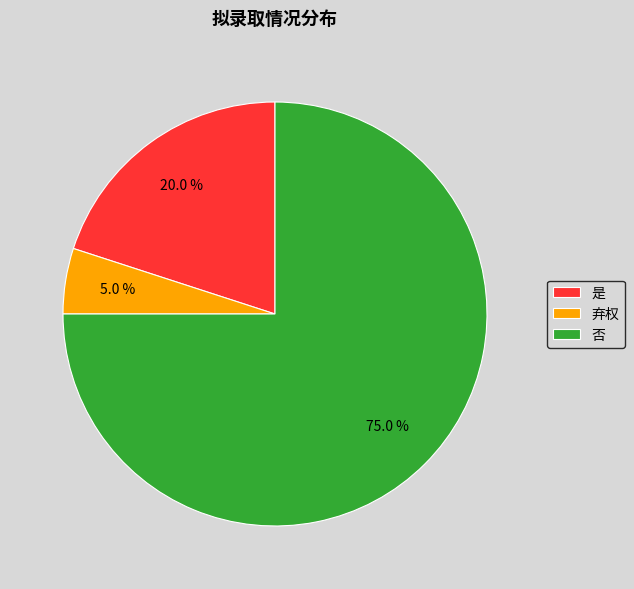

Rank the categories by value from highest to lowest.

否, 是, 弃权